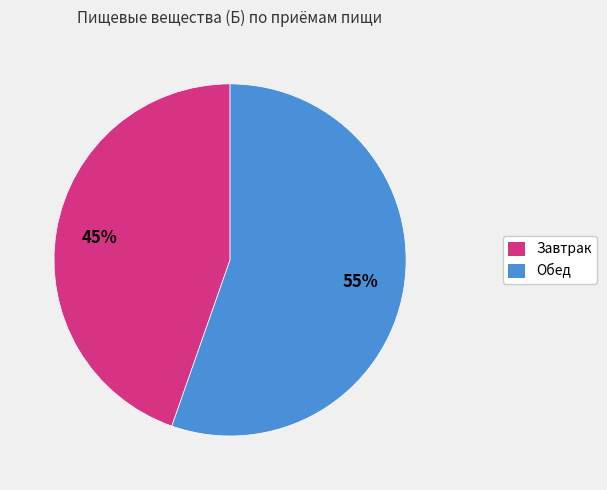

Does Завтрак account for over 50% of the chart?

No